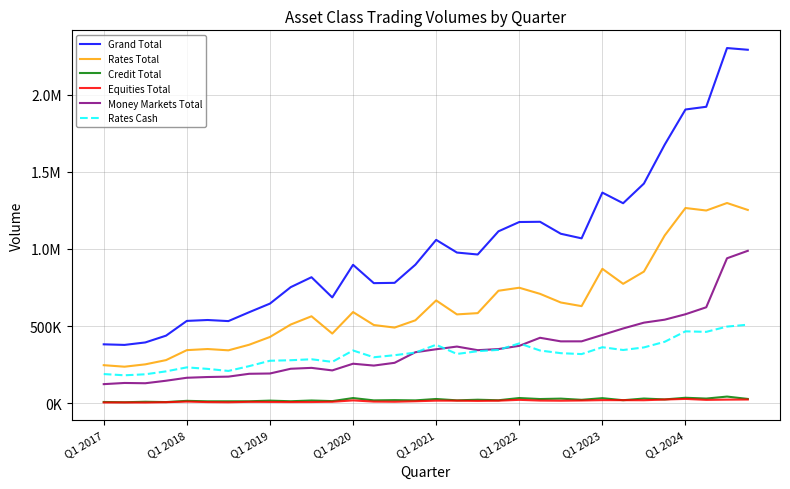

Reading left to right, extract all data points from this chart.

Grand Total: 381497	377717	393721	437804	533446	539259	532214	589796	645647	752297	816774	685830	897295	778380	780286	897913	1058992	976762	964120	1114537	1174800	1176333	1098663	1068886	1365620	1296607	1424185	1676537	1904628	1922282	2303141	2292055
Rates Total: 246178	236391	251631	279189	343796	351033	342550	378803	429226	509914	563416	451276	590767	506759	490087	537308	666227	575644	583813	729023	748546	708971	652804	629206	871381	773959	853258	1087489	1265684	1249468	1298114	1253052
Credit Total: 7614	5908	9028	6996	15003	11800	11893	12036	16386	12253	17218	13233	32996	17944	19543	17915	27072	18085	22237	18725	33227	26673	29320	21563	32303	18989	29936	24154	34921	29717	42590	27364
Equities Total: 4483	4522	4015	6239	9967	6976	5796	8533	7771	7119	7345	8988	17800	9996	9066	12394	16176	16055	14543	15986	21449	16706	15813	17232	19534	19356	18926	23527	27451	21257	22815	23558
Money Markets Total: 123222	130896	129047	145379	164680	169449	171975	190423	192264	223011	228795	212333	255732	243681	261590	330296	349517	366978	343528	350803	371578	423984	400726	400884	442401	484304	522065	541367	576573	621840	939622	988081
Rates Cash: 188634	180682	187125	206164	232055	222191	208879	239972	274976	278341	284622	267714	341557	297599	311033	327865	378750	318996	336832	345509	387505	341367	324168	318194	362707	344674	361421	397946	465682	462335	496603	508863